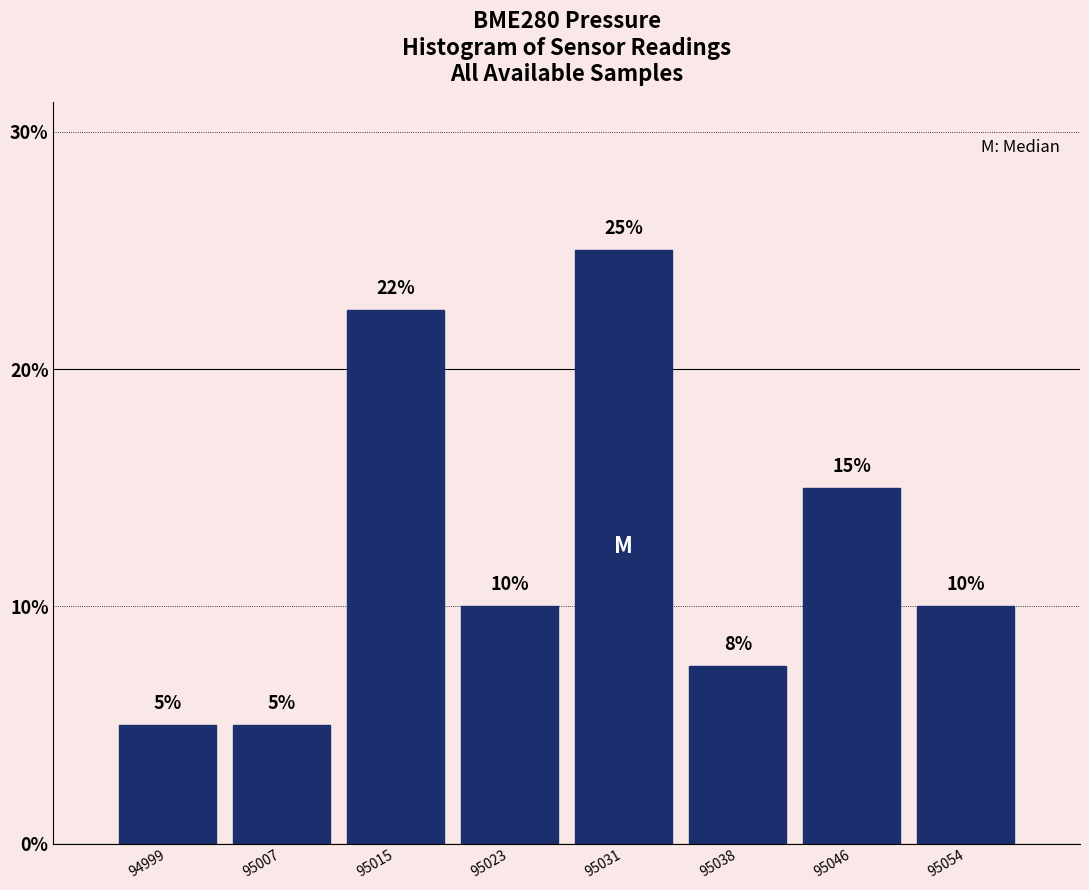

What is the difference between the maximum and minimum values?

20.0